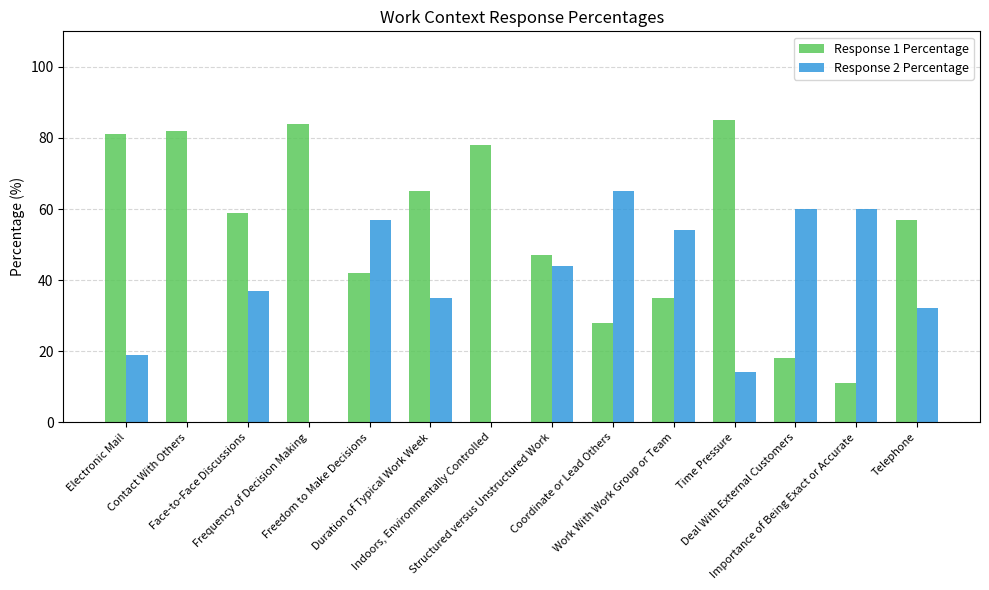

Which series has the largest total across all categories?

Response 1 Percentage